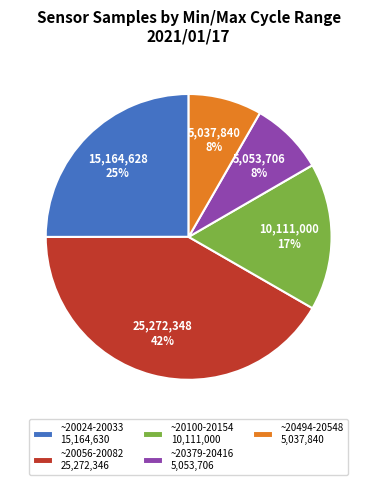

What is the ratio of the value at ~20024-20033 15,164,630 to the value at ~20100-20154 10,111,000?

1.5